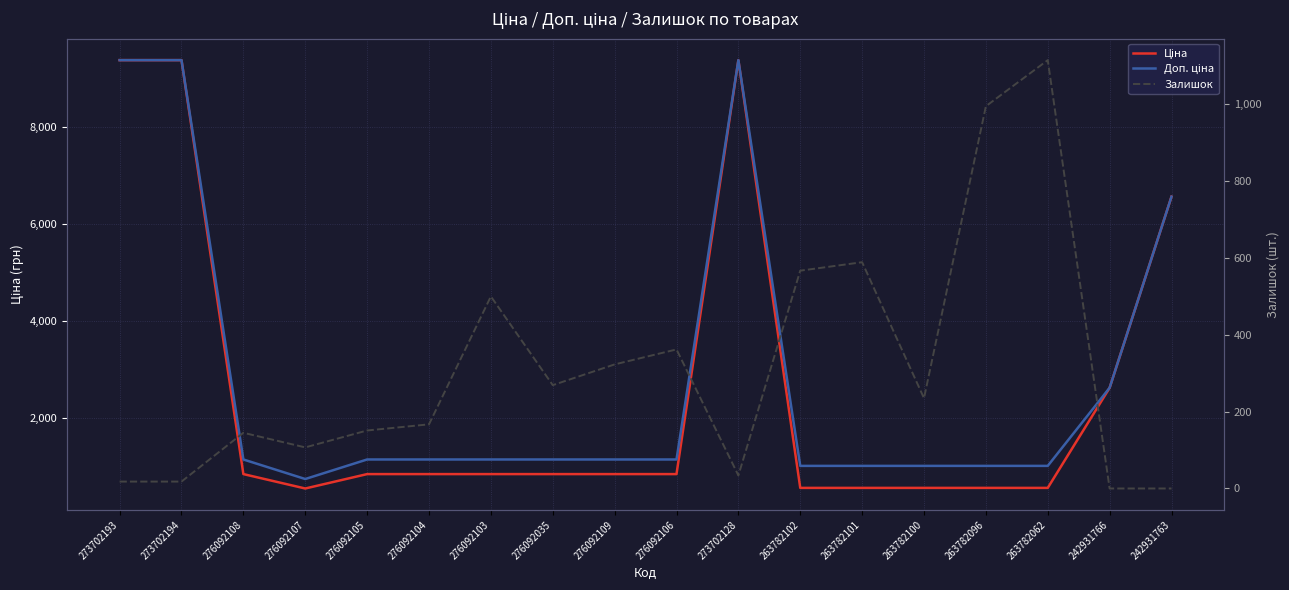

What is the difference between the maximum and minimum values in the Доп. ціна series?

8637.0